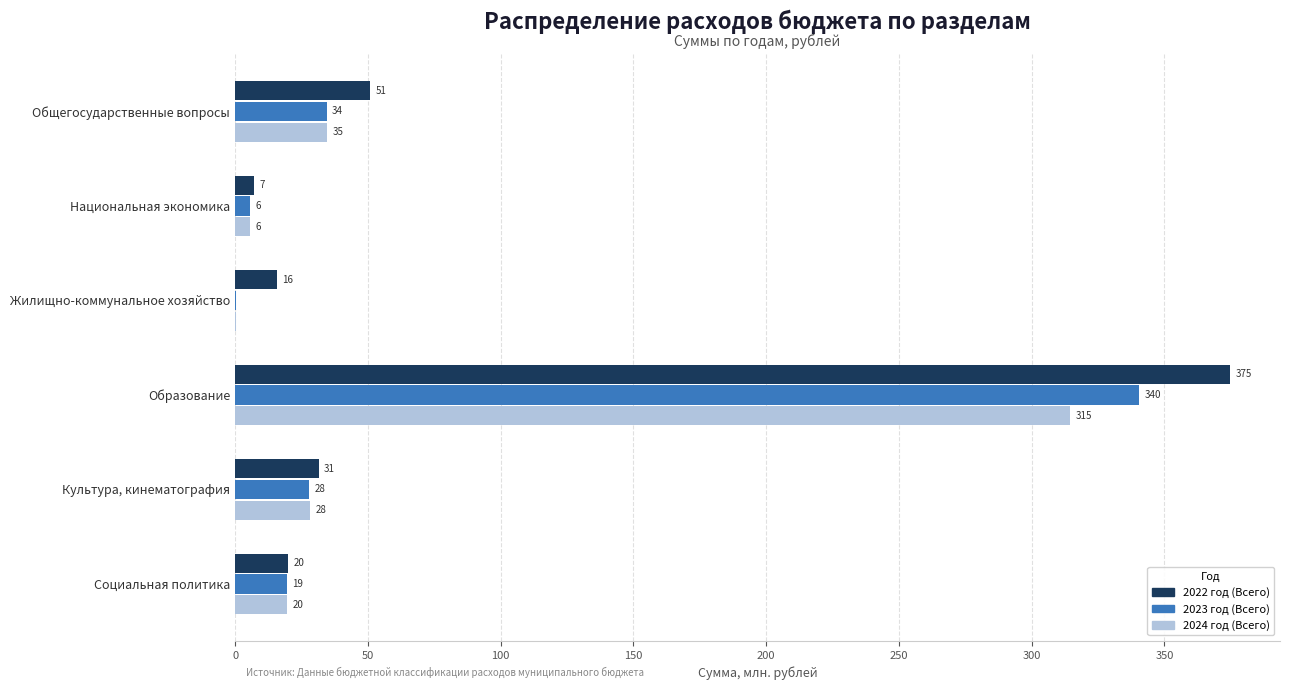

The value of 2022 год (Всего) at Социальная политика is 20.0. True or false?

True